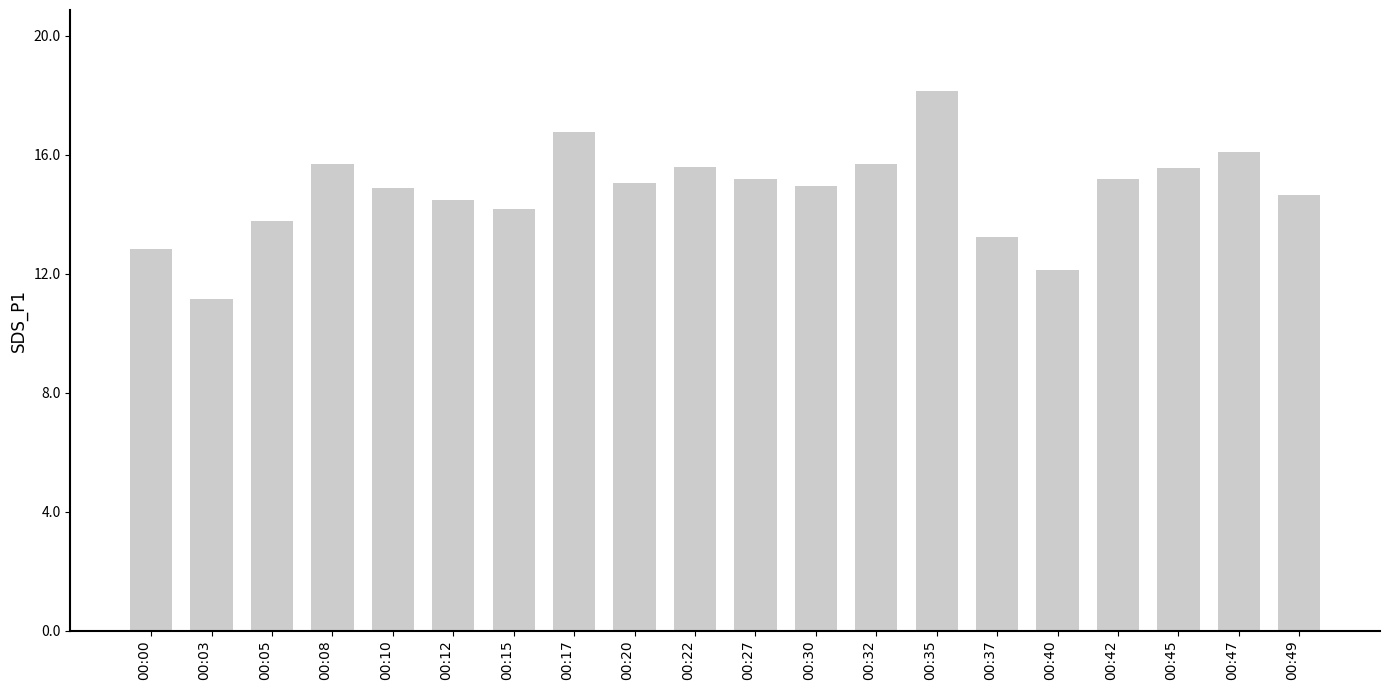

Are the bars horizontal?

No